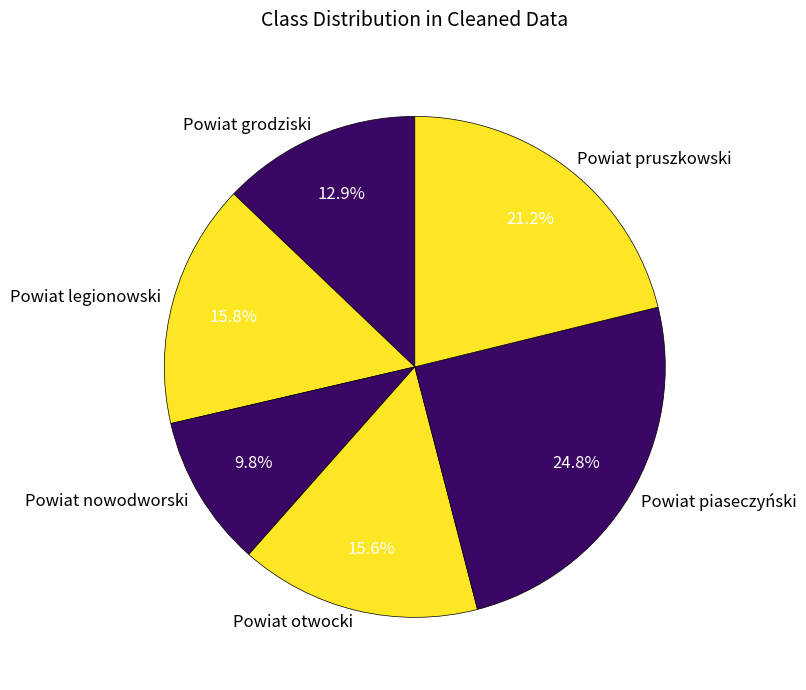

To the nearest percent, what percentage of the pie is Powiat otwocki?

16%